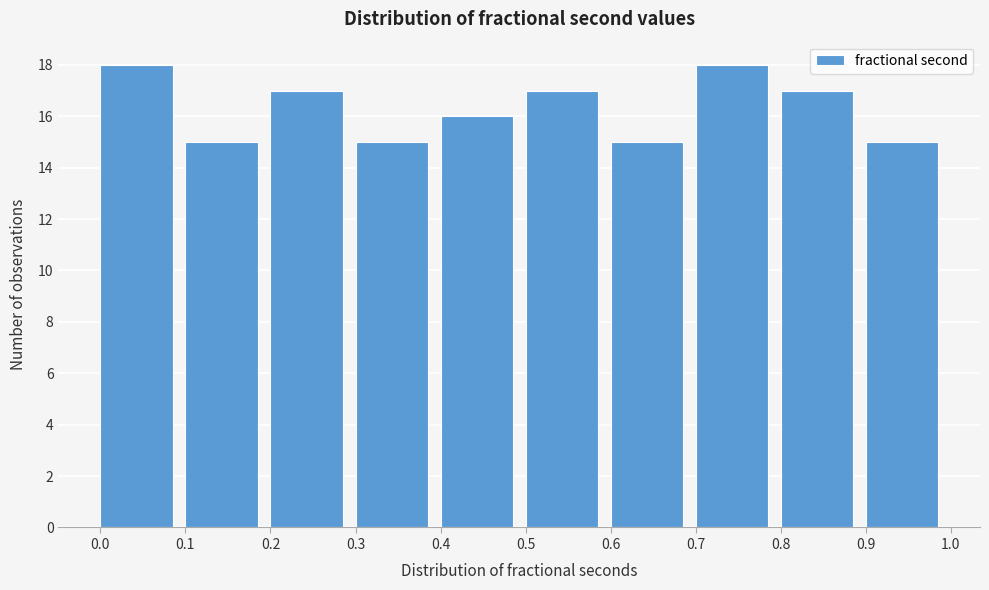

Reading left to right, transcribe this chart: for each bar, give the range it covers on the x-axis and its height. The values are not printed on the chart, so give them approximately, as read against the axis.

0.0 to 0.1: 18
0.1 to 0.2: 15
0.2 to 0.3: 17
0.3 to 0.4: 15
0.4 to 0.5: 16
0.5 to 0.6: 17
0.6 to 0.7: 15
0.7 to 0.8: 18
0.8 to 0.9: 17
0.9 to 1.0: 15